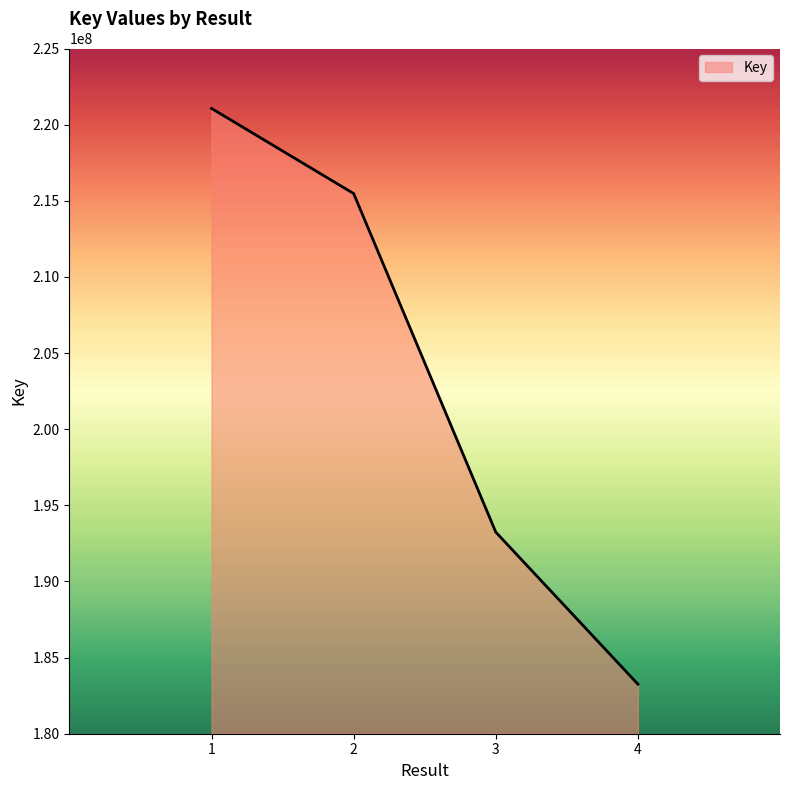

What is the maximum value shown in the chart?

221064427